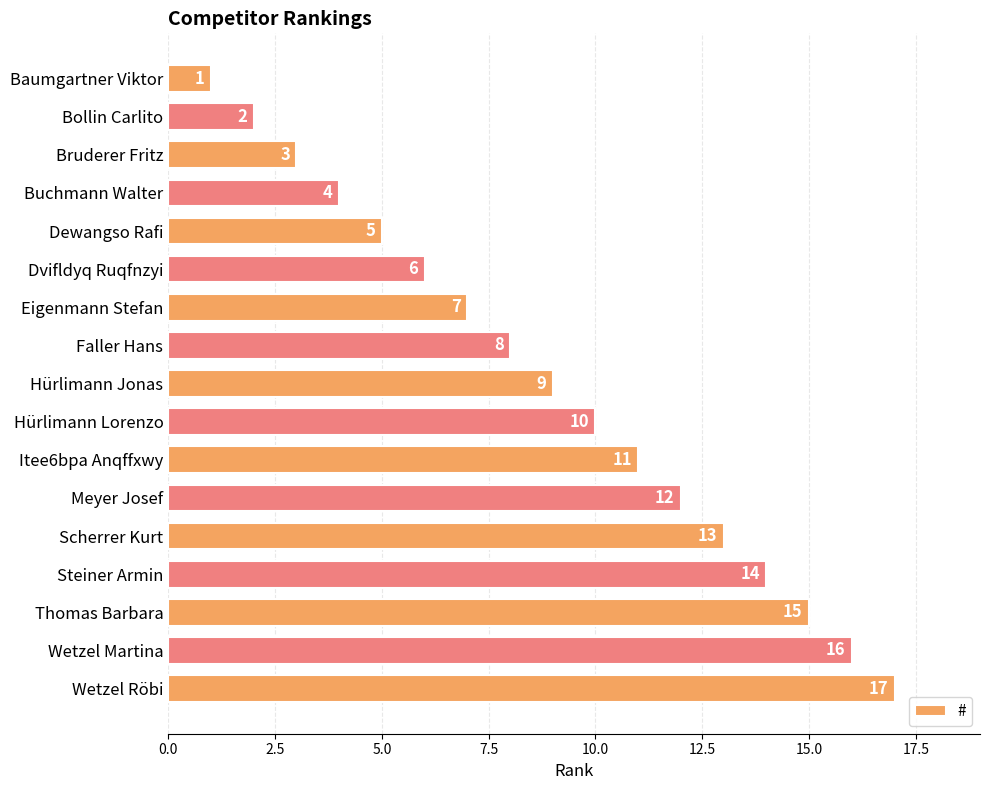

How many data points does each series have?

17